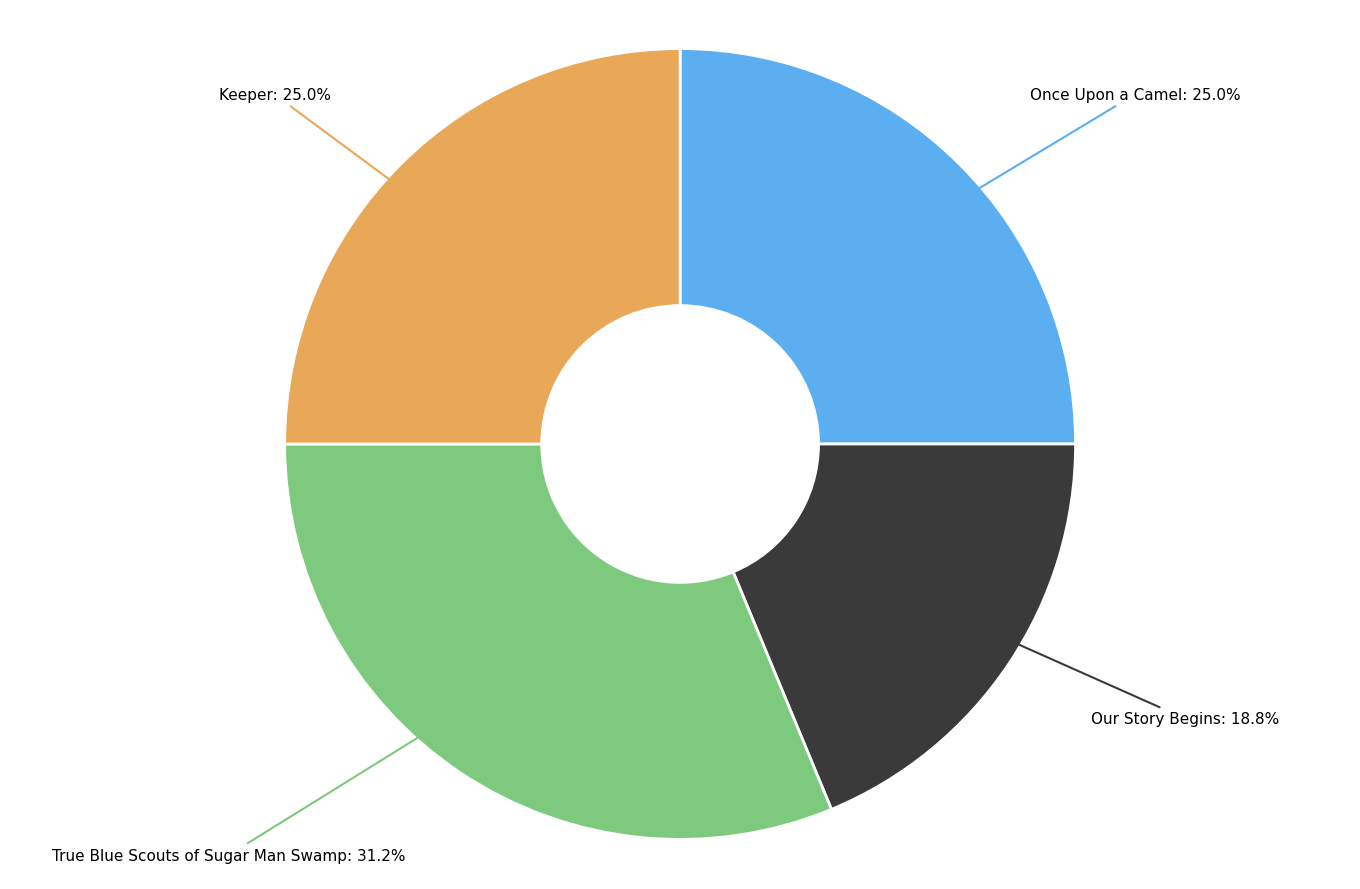

Does Once Upon a Camel account for over 50% of the chart?

No